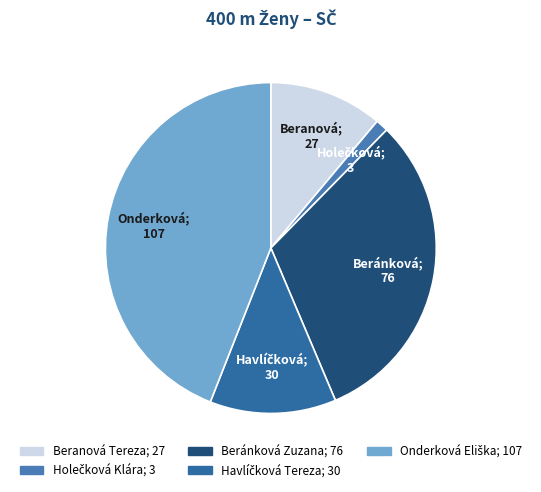

The Beranová Tereza slice represents 1% of the pie. True or false?

False